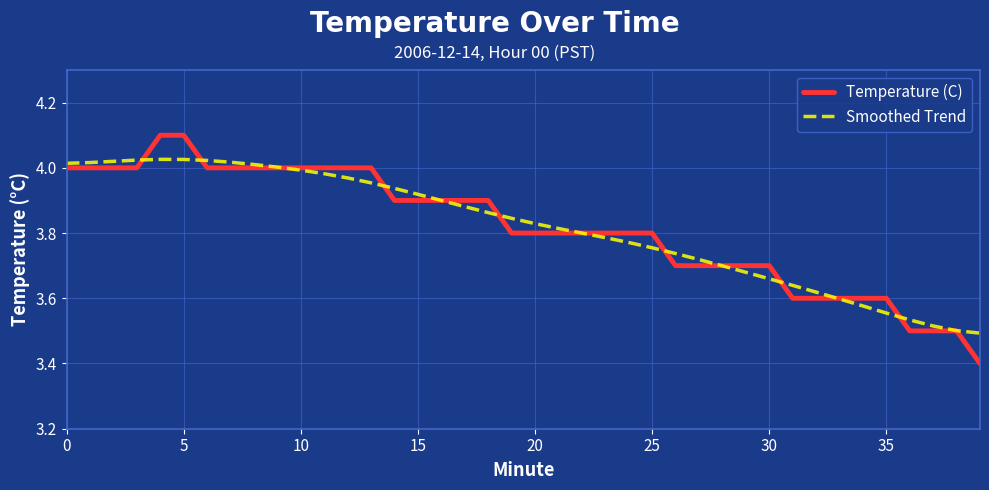

Which series has the largest range (max minus min)?

Temperature (C)